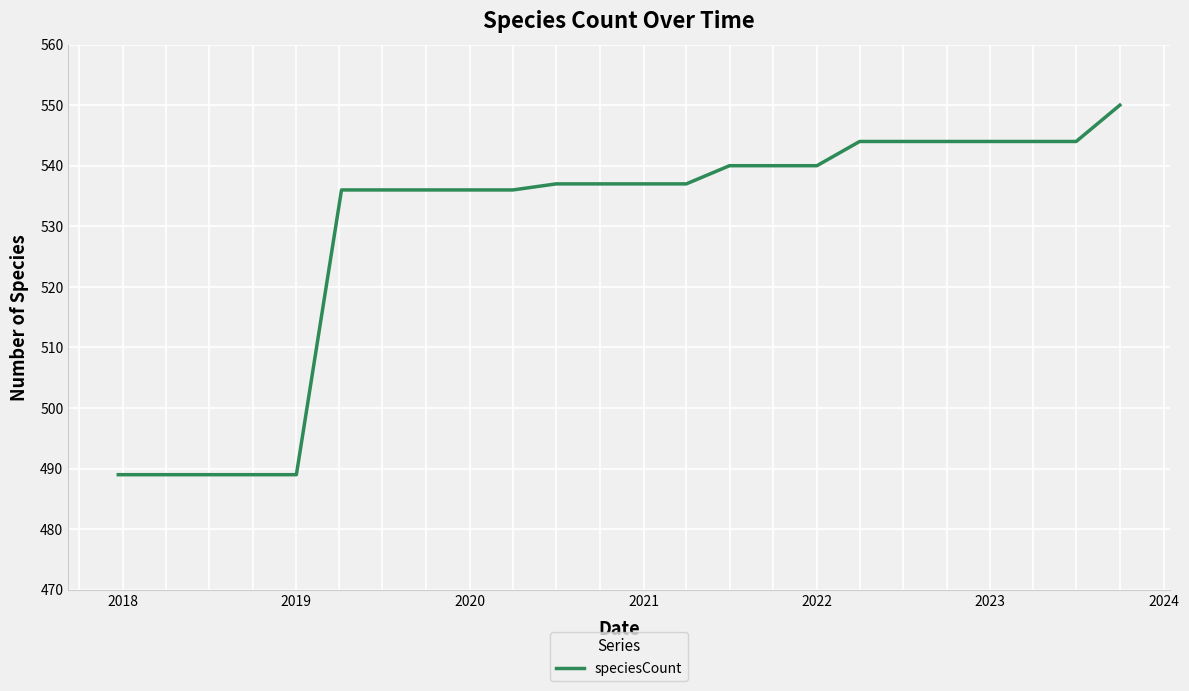

What is the smallest value displayed?

489